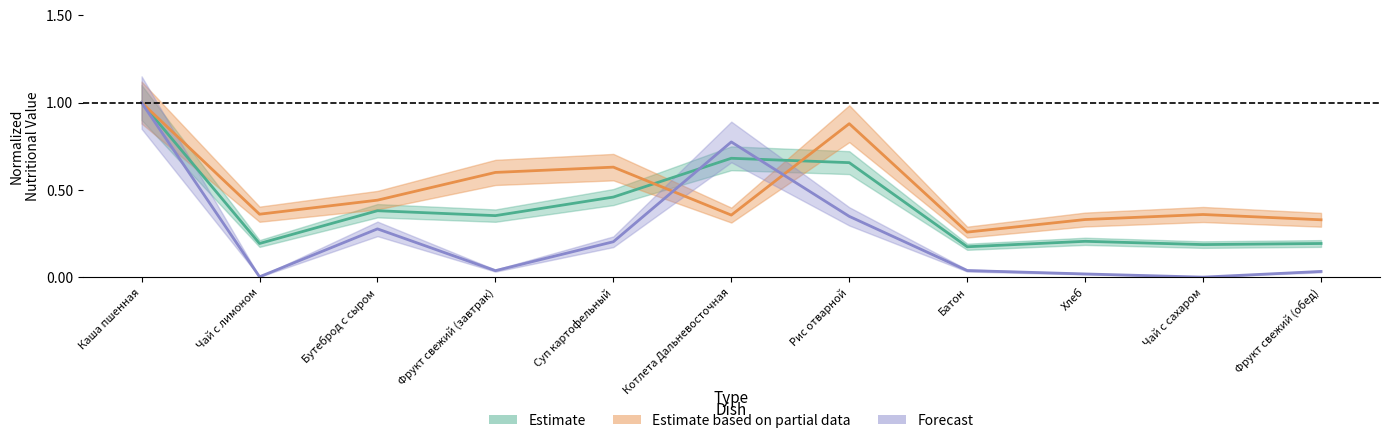

After their last crossing, which series has the higher values: Калорийность or Углеводы?

Углеводы